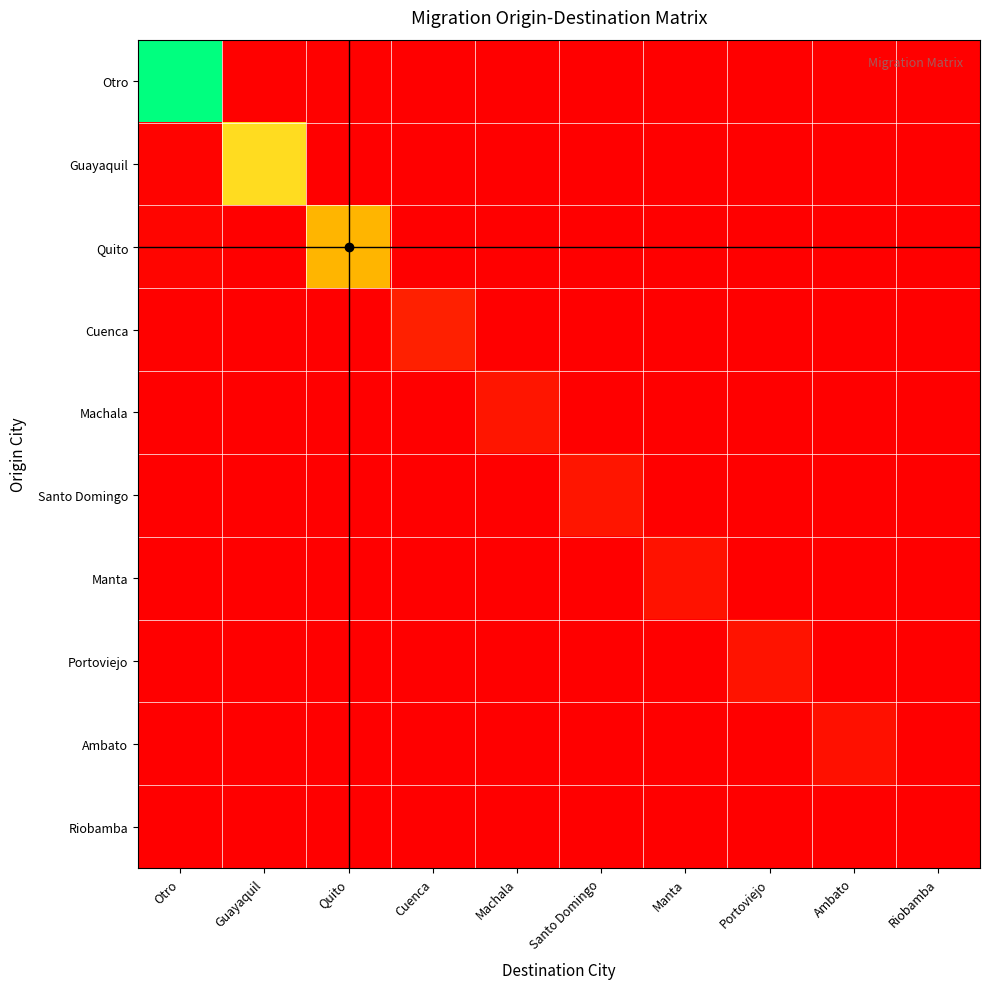

Reading left to right, transcribe all the data shown in this chart.

Otro: Otro=1.0	Guayaquil=0.0	Quito=0.0	Cuenca=0.0	Machala=0.0	Santo Domingo=0.0	Manta=0.0	Portoviejo=0.0	Ambato=0.0	Riobamba=0.0
Guayaquil: Otro=0.0	Guayaquil=0.5	Quito=0.0	Cuenca=0.0	Machala=0.0	Santo Domingo=0.0	Manta=0.0	Portoviejo=0.0	Ambato=0.0	Riobamba=0.0
Quito: Otro=0.0	Guayaquil=0.0	Quito=0.4	Cuenca=0.0	Machala=0.0	Santo Domingo=0.0	Manta=0.0	Portoviejo=0.0	Ambato=0.0	Riobamba=0.0
Cuenca: Otro=0.0	Guayaquil=0.0	Quito=0.0	Cuenca=0.1	Machala=0.0	Santo Domingo=0.0	Manta=0.0	Portoviejo=0.0	Ambato=0.0	Riobamba=0.0
Machala: Otro=0.0	Guayaquil=0.0	Quito=0.0	Cuenca=0.0	Machala=0.0	Santo Domingo=0.0	Manta=0.0	Portoviejo=0.0	Ambato=0.0	Riobamba=0.0
Santo Domingo: Otro=0.0	Guayaquil=0.0	Quito=0.0	Cuenca=0.0	Machala=0.0	Santo Domingo=0.0	Manta=0.0	Portoviejo=0.0	Ambato=0.0	Riobamba=0.0
Manta: Otro=0.0	Guayaquil=0.0	Quito=0.0	Cuenca=0.0	Machala=0.0	Santo Domingo=0.0	Manta=0.0	Portoviejo=0.0	Ambato=0.0	Riobamba=0.0
Portoviejo: Otro=0.0	Guayaquil=0.0	Quito=0.0	Cuenca=0.0	Machala=0.0	Santo Domingo=0.0	Manta=0.0	Portoviejo=0.0	Ambato=0.0	Riobamba=0.0
Ambato: Otro=0.0	Guayaquil=0.0	Quito=0.0	Cuenca=0.0	Machala=0.0	Santo Domingo=0.0	Manta=0.0	Portoviejo=0.0	Ambato=0.0	Riobamba=0.0
Riobamba: Otro=0.0	Guayaquil=0.0	Quito=0.0	Cuenca=0.0	Machala=0.0	Santo Domingo=0.0	Manta=0.0	Portoviejo=0.0	Ambato=0.0	Riobamba=0.0